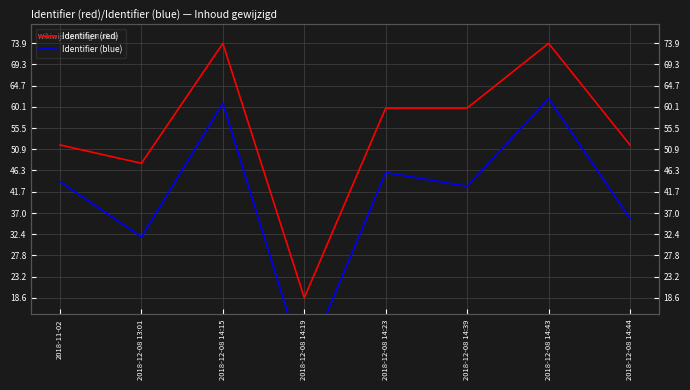

Rank the series by their average value, from highest to lowest.

Identifier (red), Identifier (blue)